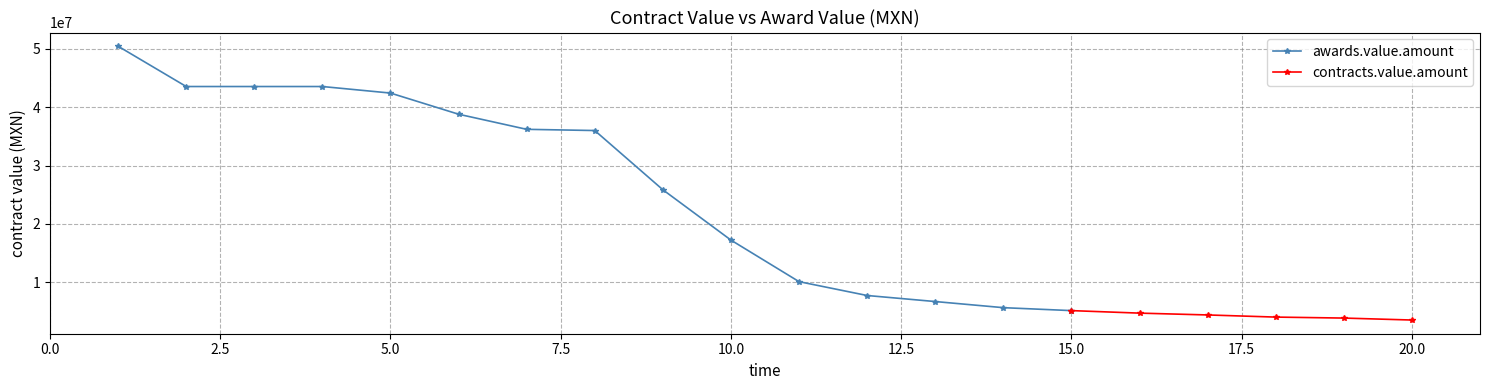

True or false: contracts.value.amount and awards.value.amount cross at least once.

False